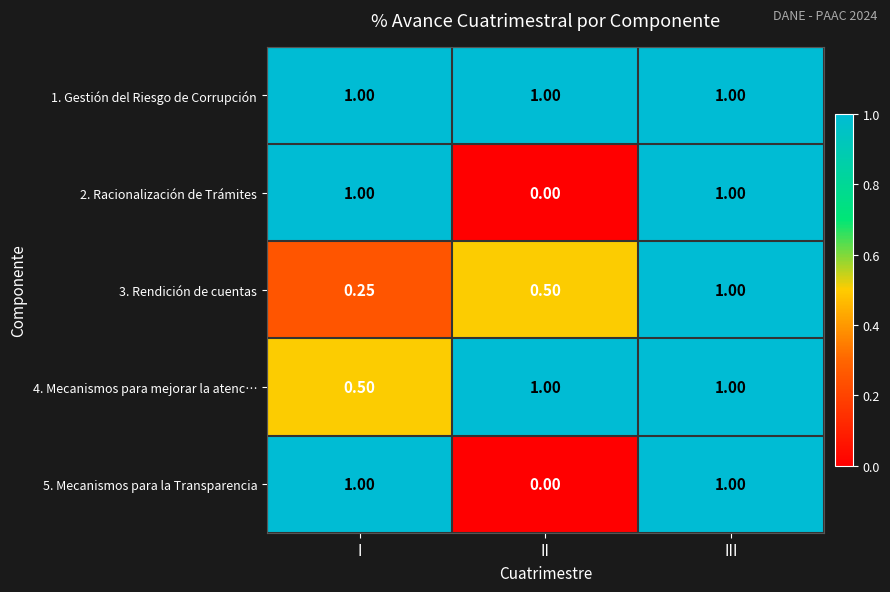

Which label corresponds to the smallest value in the chart?

II